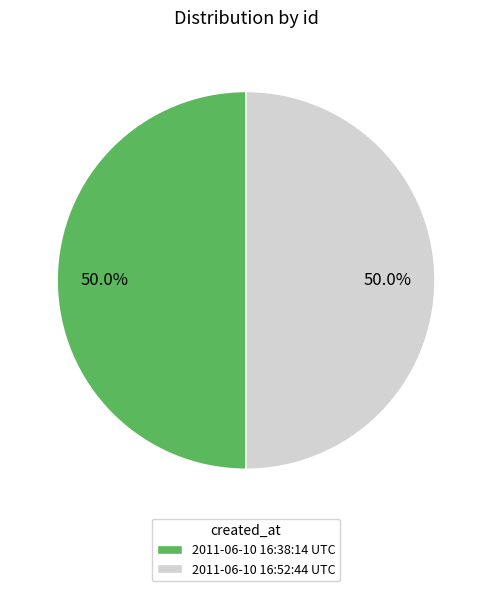

Approximately how many times larger is the value at 2011-06-10 16:52:44 UTC compared to 2011-06-10 16:38:14 UTC?

1.0